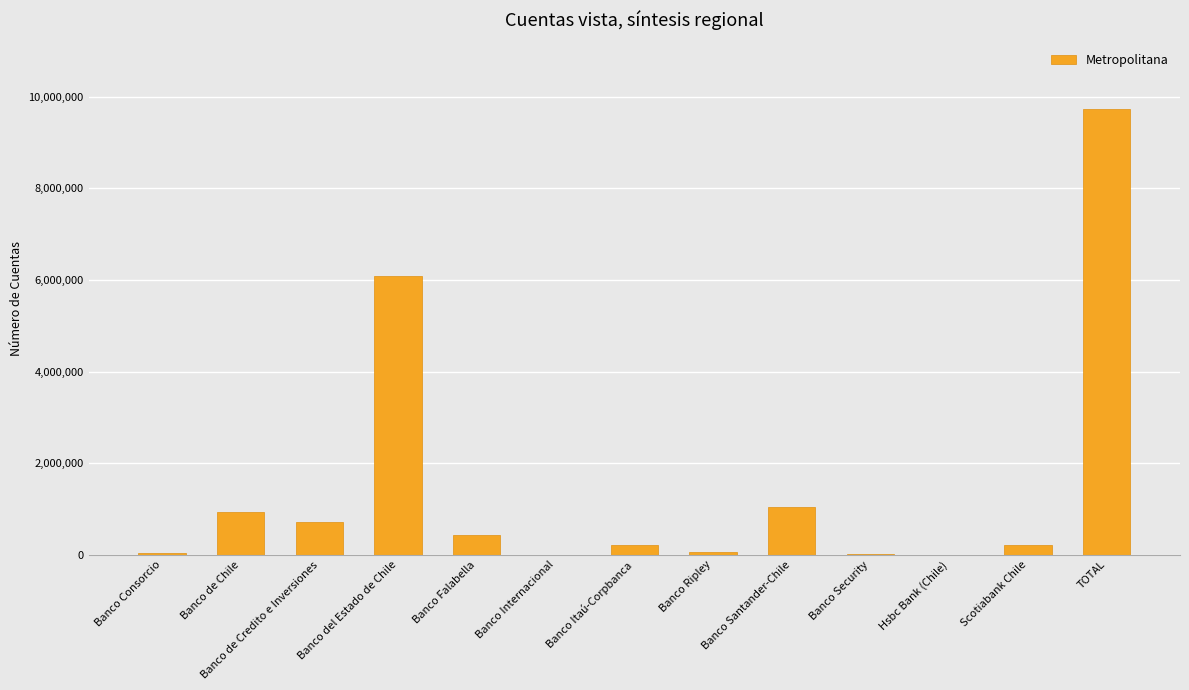

What is the ratio of the value at Banco Internacional to the value at Banco Security?

0.1